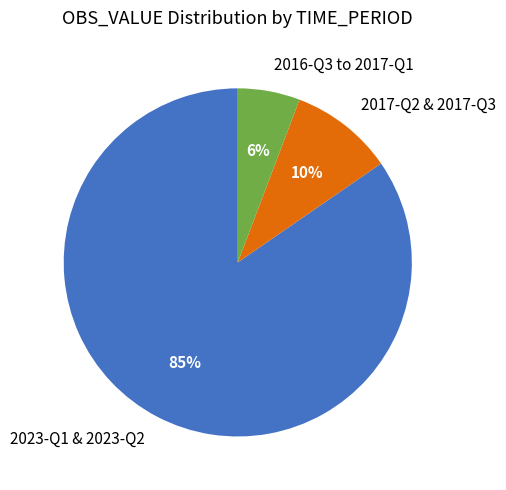

How many slices are in this pie chart?

3